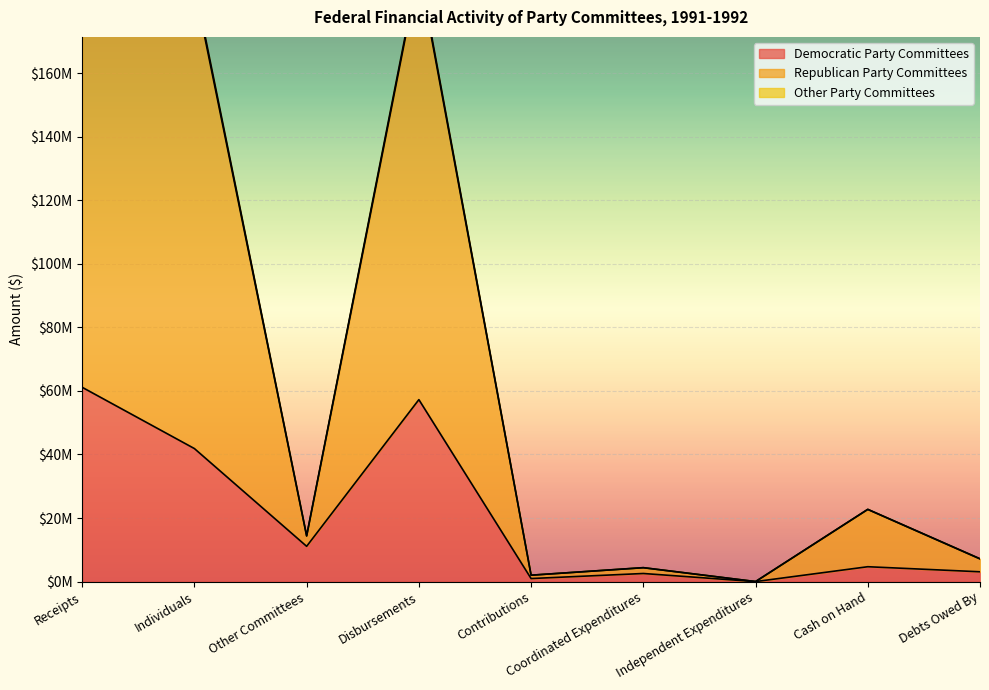

Is the value of Other Party Committees at Debts Owed By greater than the value of Republican Party Committees at Receipts?

No